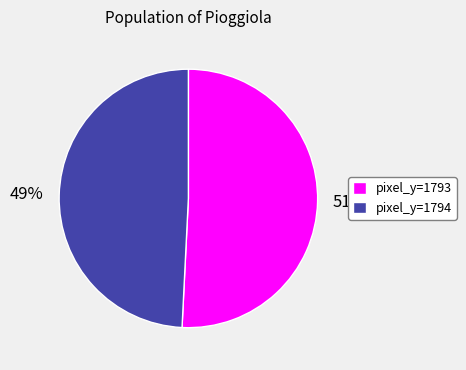

What is the ratio of the value at pixel_y=1793 to the value at pixel_y=1794?

1.0